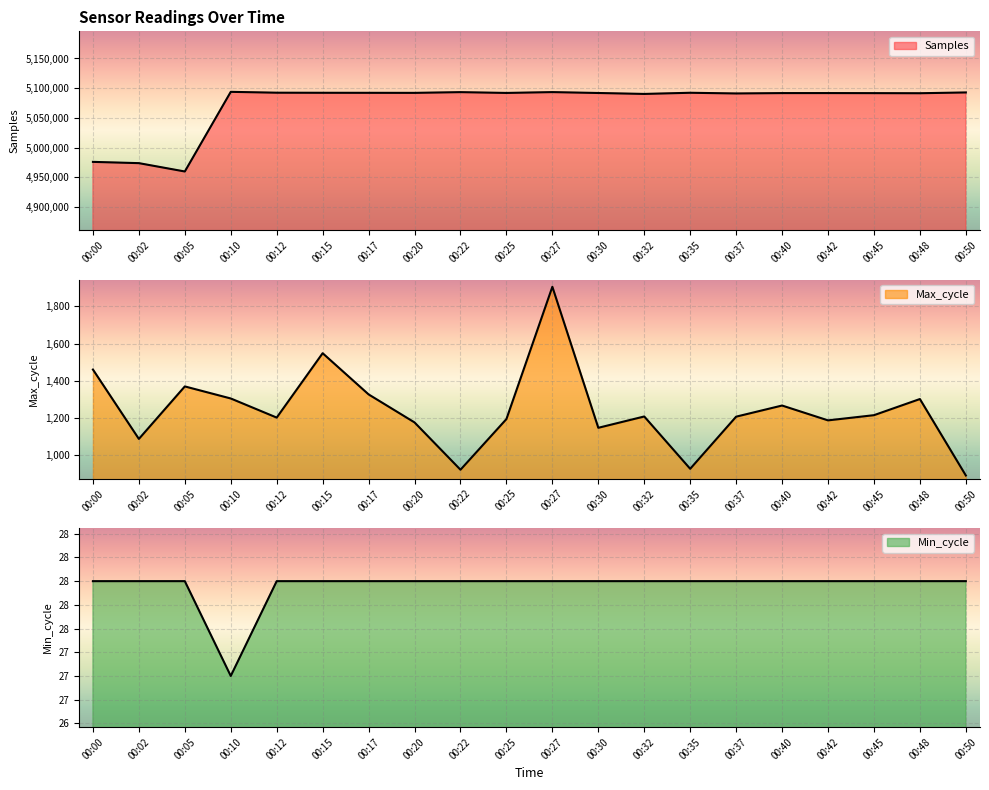

Which series has the largest range (max minus min)?

Samples